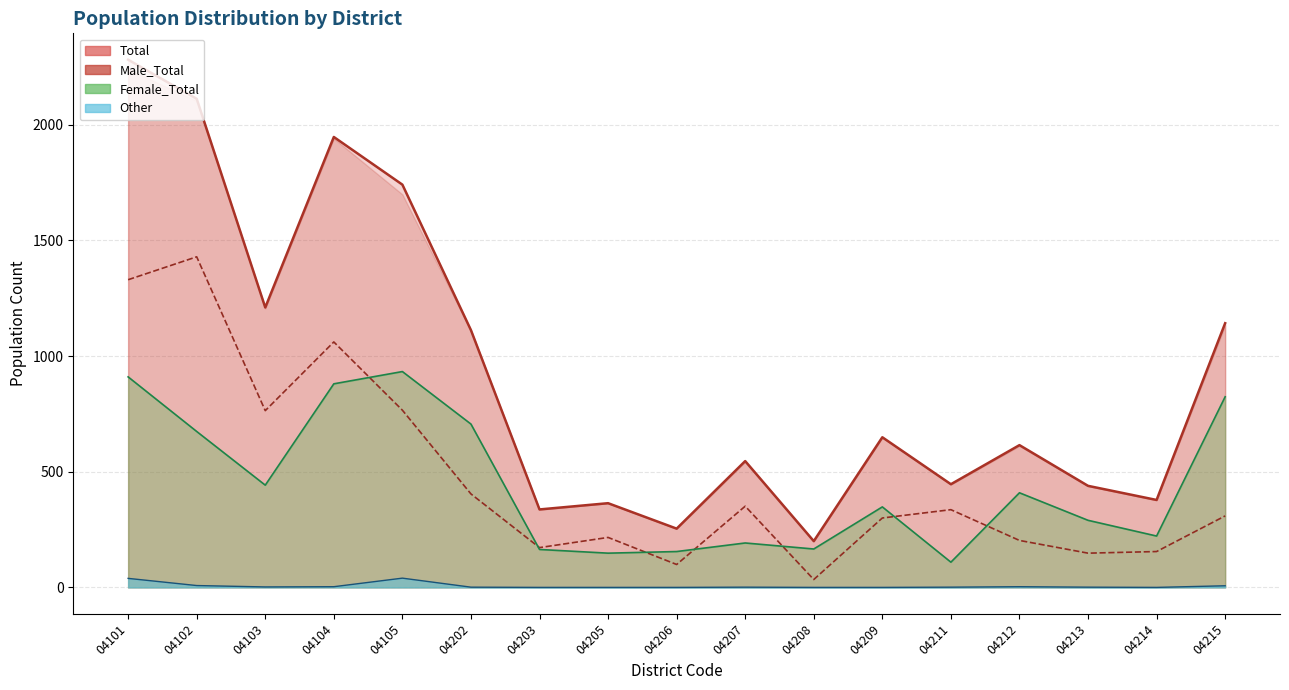

Is it true that Male_Total equals 766 at 04105?

True